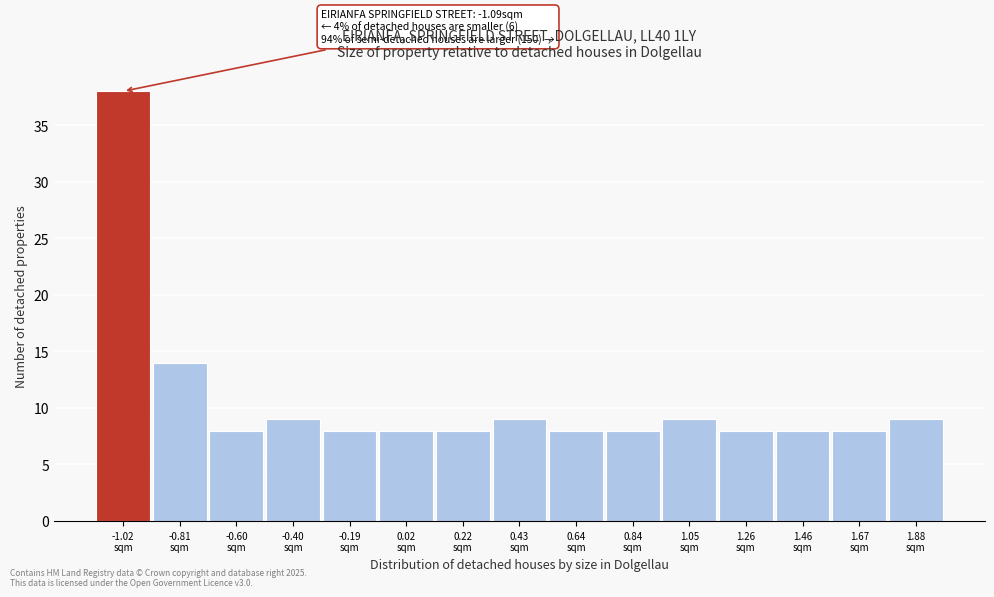

Which range on the x-axis has the tallest bar?

-1.10 to -0.90